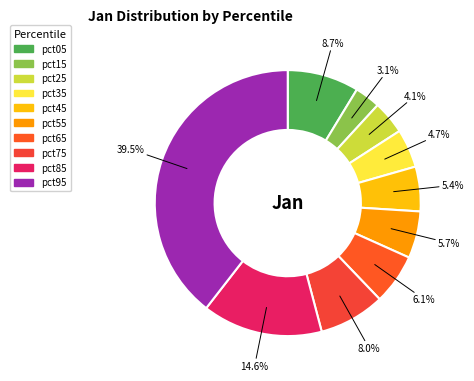

True or false: pct45 accounts for 1% of the total.

False